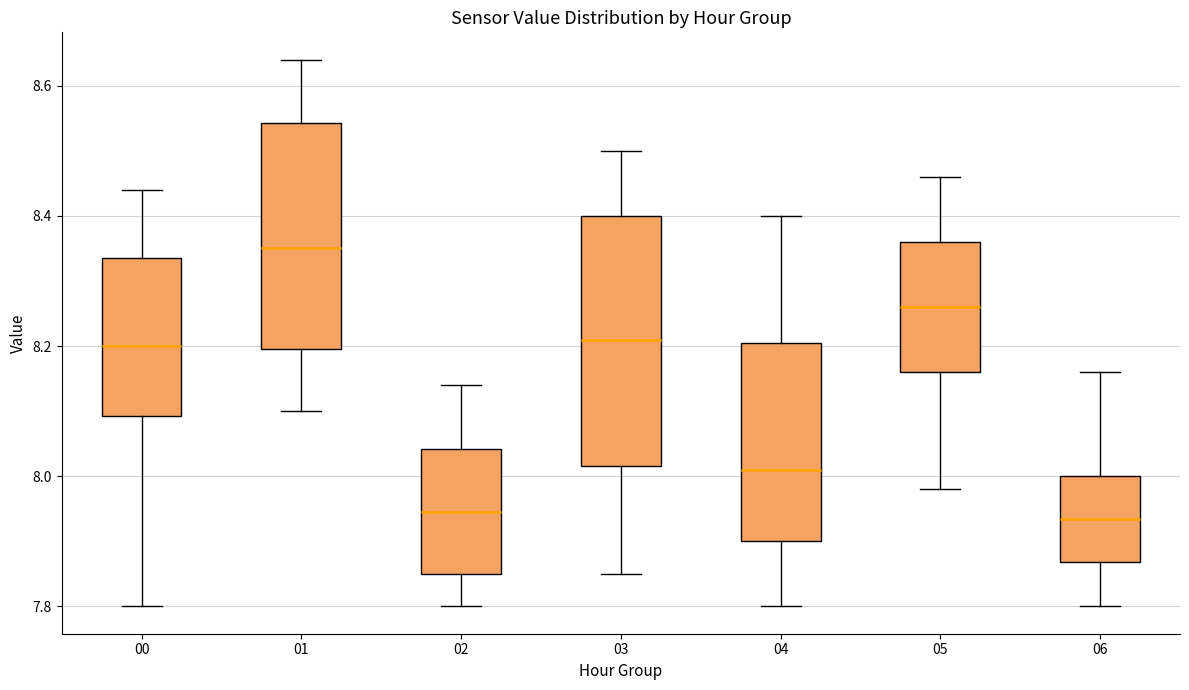

Where does the upper whisker of the box at x = 06 end on the y-axis? The values are not printed on the chart, so give them approximately, as read against the axis.

8.16